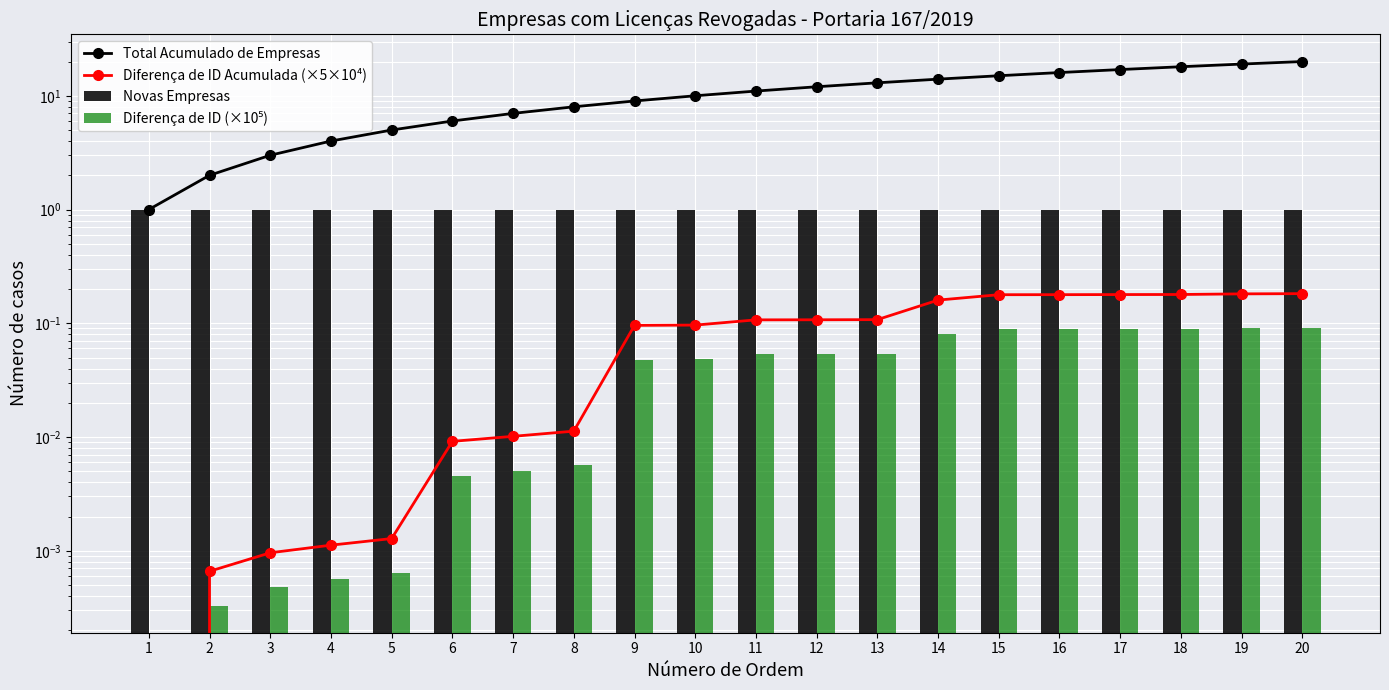

What is the minimum value for Total Acumulado de Empresas?

1.0